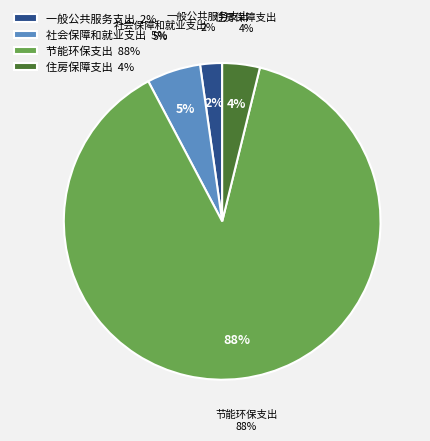

How many segments does this pie chart have?

4